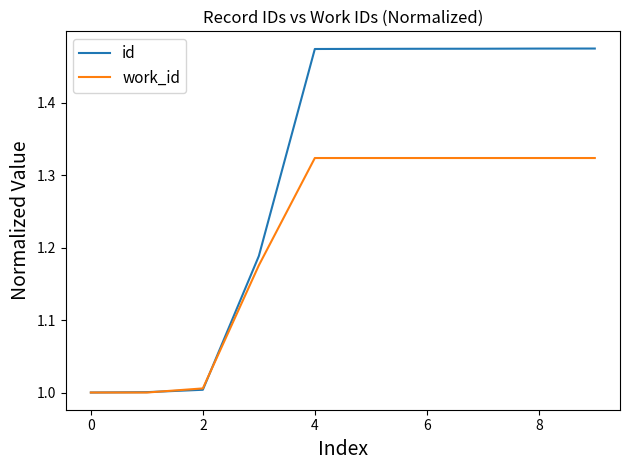

Which series has the largest total across all categories?

id